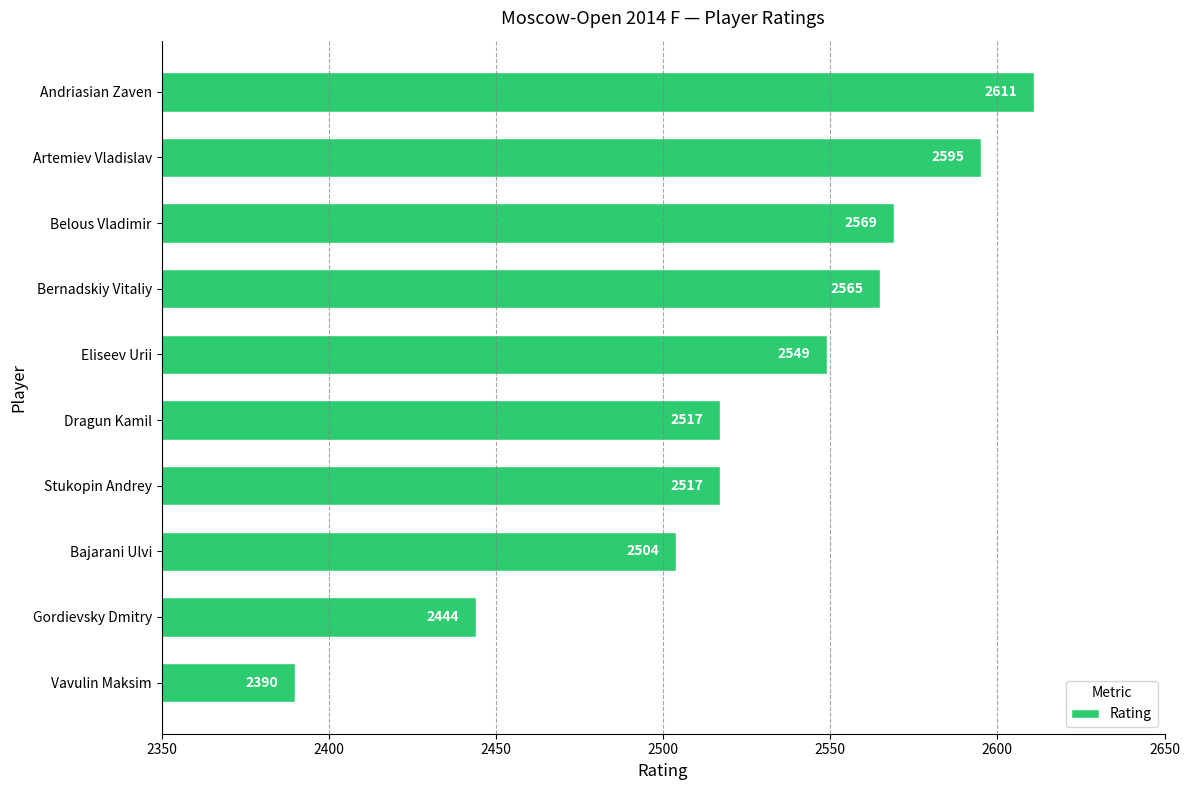

What is the average value?

2526